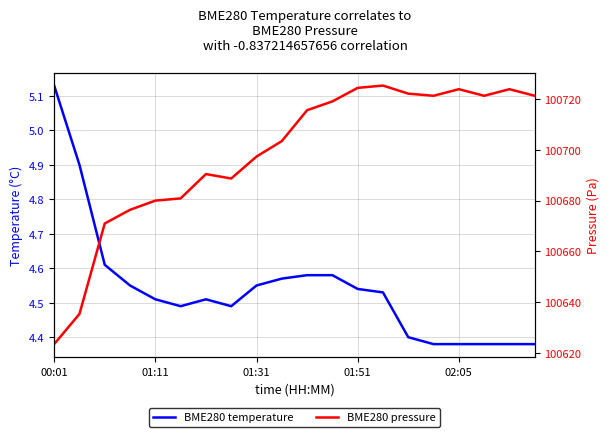

True or false: BME280 temperature has a value of 5.9 at 13.

False